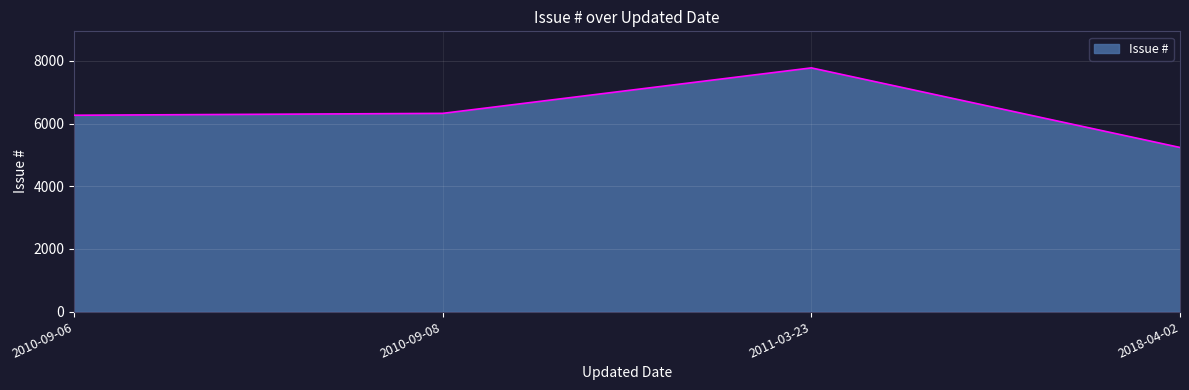

Approximately how many times larger is the value at 2010-09-06 compared to 2011-03-23?

0.8